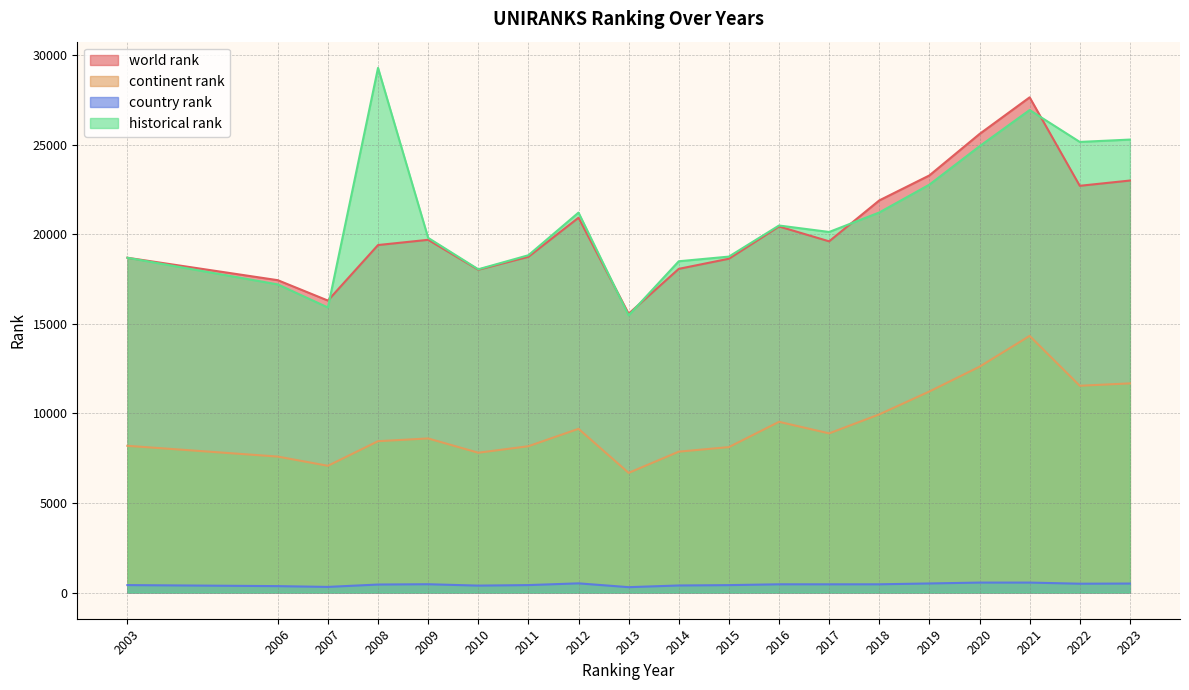

Is the value of world rank at 2015 greater than the value of country rank at 2023?

Yes